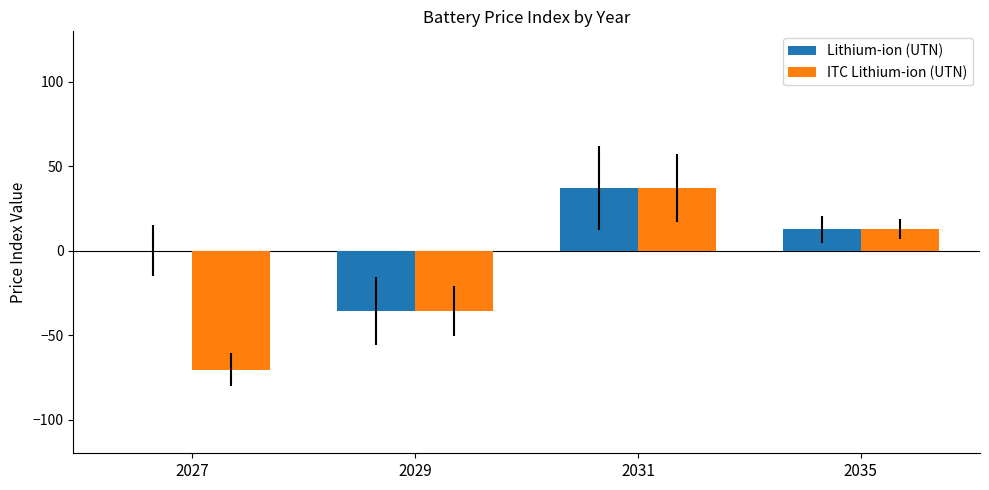

Where does the ITC Lithium-ion (UTN) series first go above 12?

2031